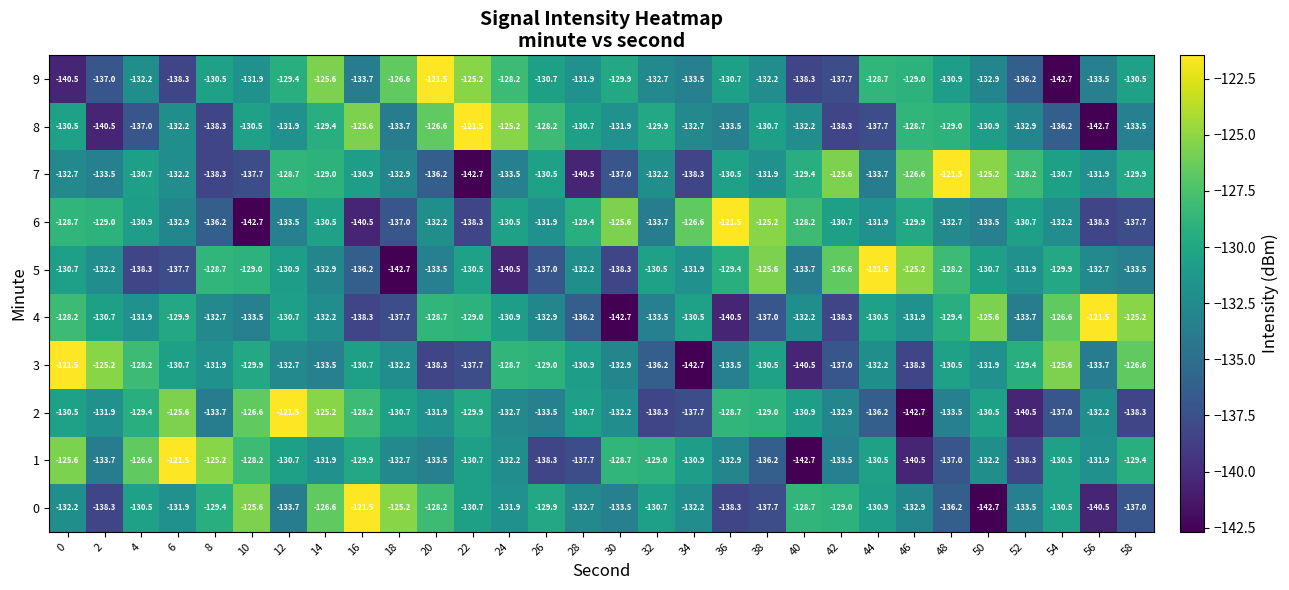

True or false: 9 has a value of -130.5 at 58.

True